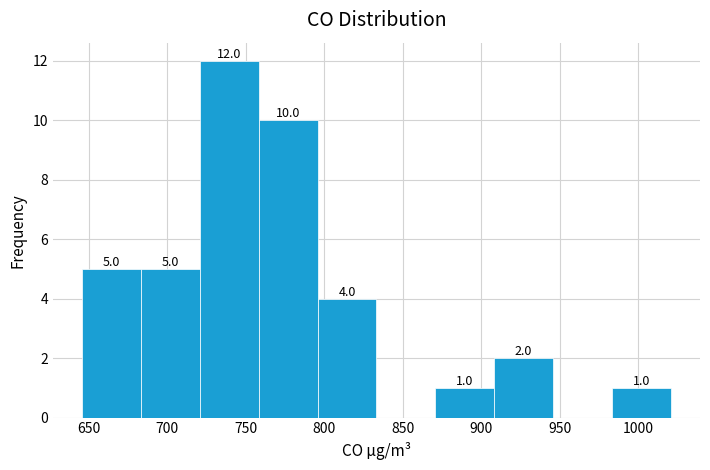

Over which range of the x-axis is the bar tallest?

720 to 760